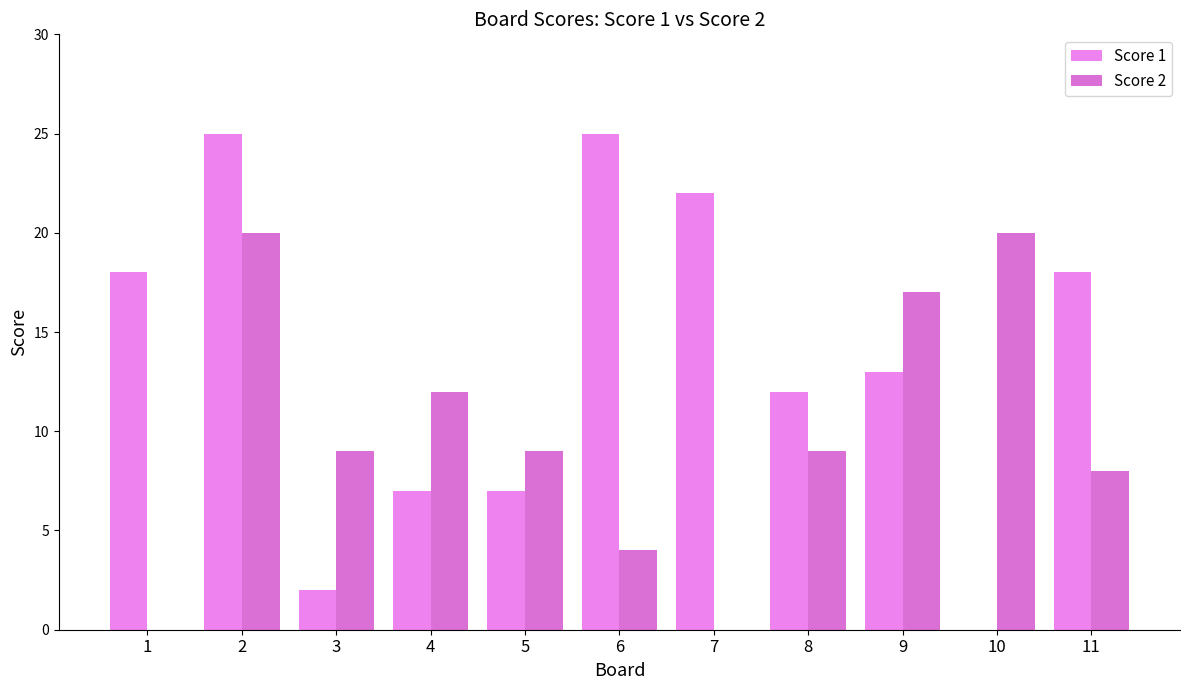

Does the chart contain stacked bars?

No